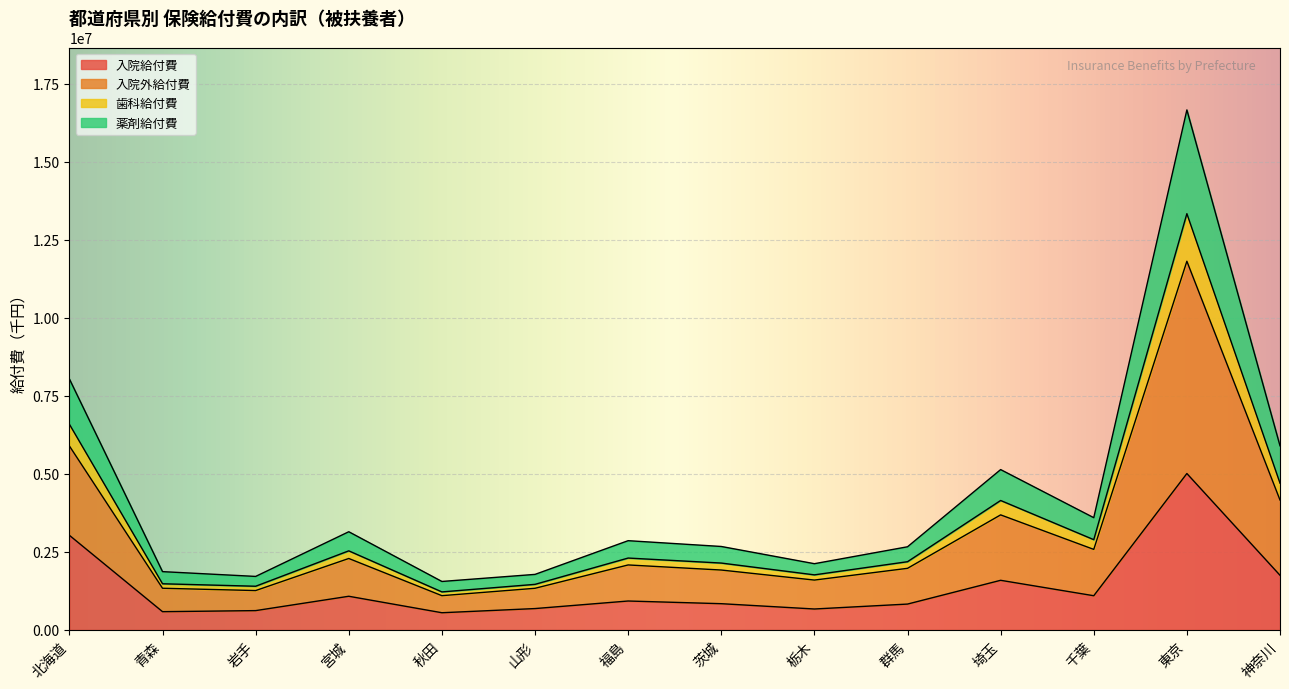

At which category is the sum across all series the highest?

東京